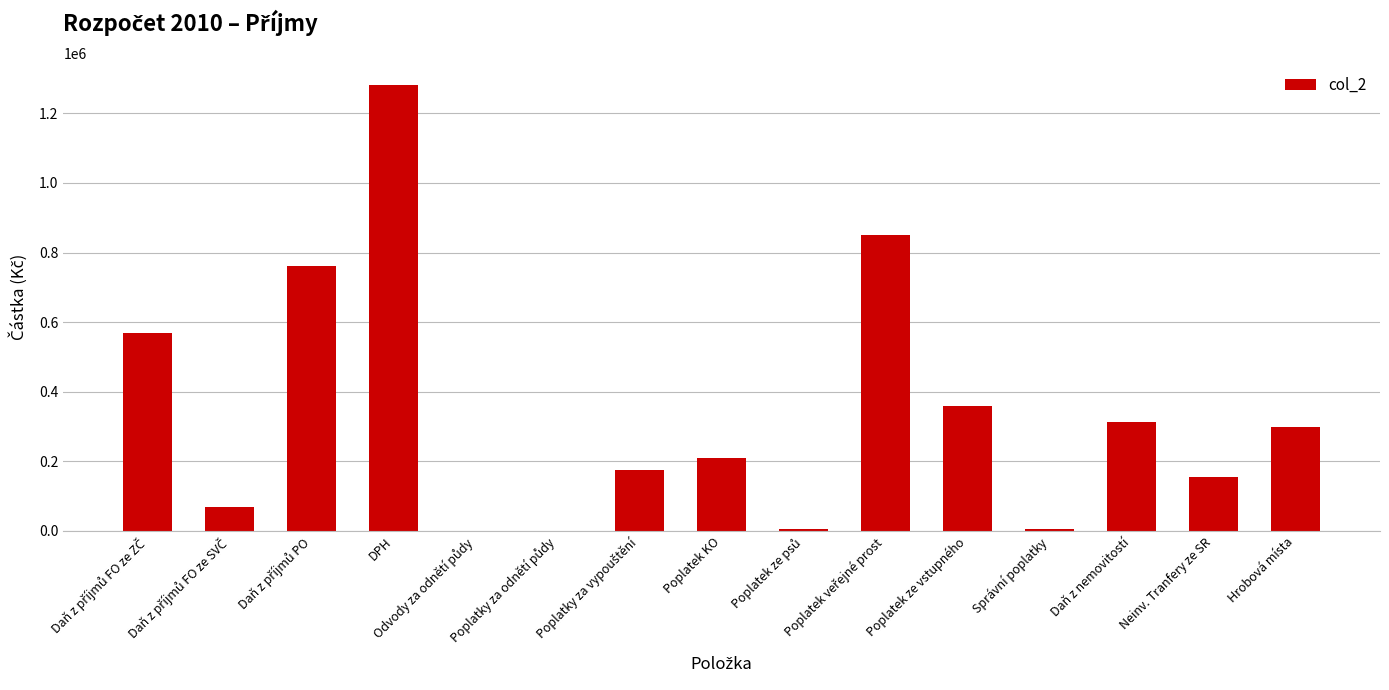

What is the sum of all values?

5053500